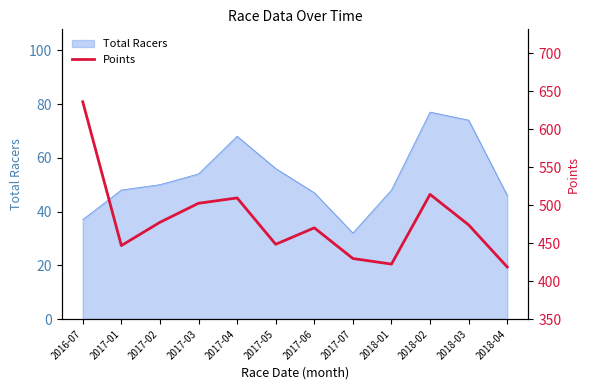

True or false: the data shows 207.3 at 2017-03.

False